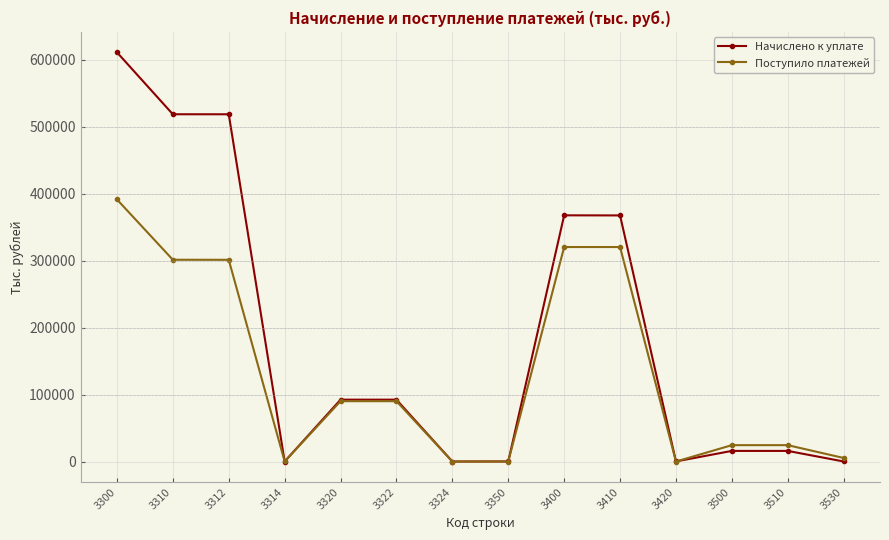

Which series changed the most between 3300 and 3400?

Начислено к уплате